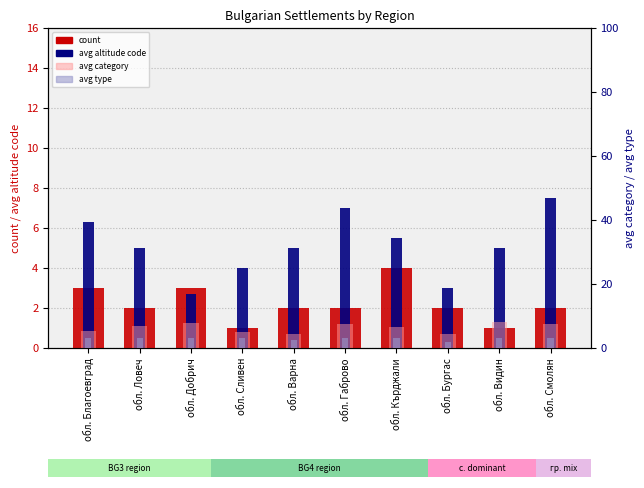

At which label is avg altitude code closest to 5?

обл. Ловеч